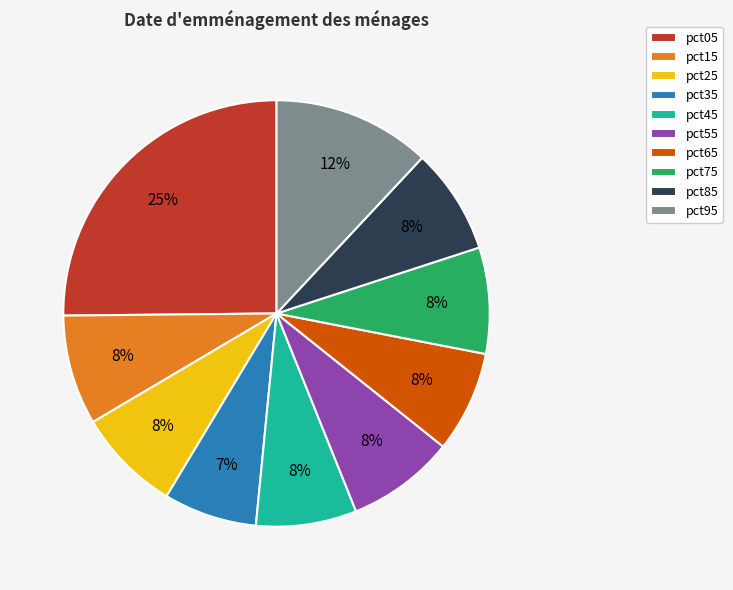

Does any single category account for the majority?

No